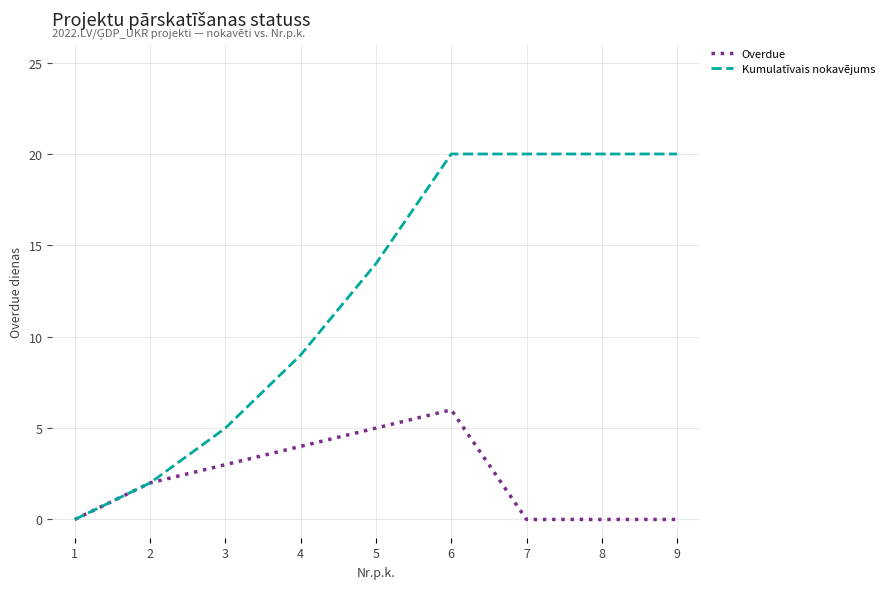

Where is Kumulatīvais nokavējums nearest to the value 10?

4